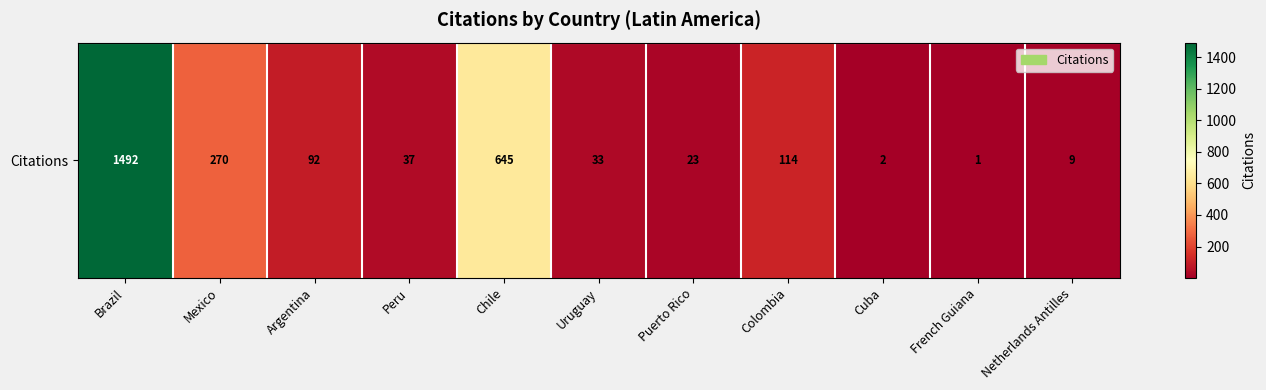

How many data points are above 37?

5